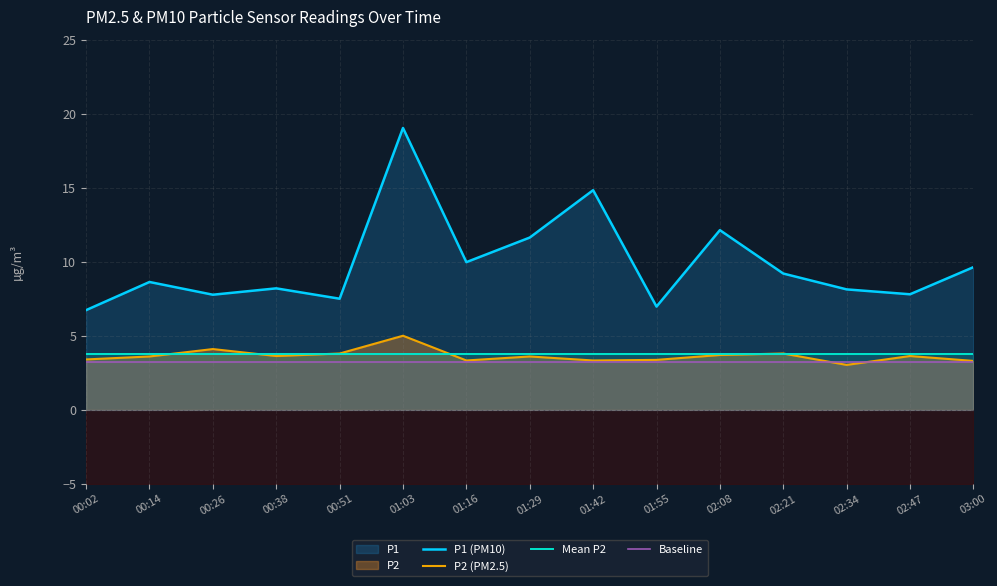

Reading right to left, what are all the values shown in this chart?

P1 (PM10): 03:00=9.6	02:47=7.8	02:34=8.1	02:21=9.2	02:08=12.1	01:55=7.0	01:42=14.8	01:29=11.6	01:16=10.0	01:03=19.0	00:51=7.5	00:38=8.2	00:26=7.8	00:14=8.6	00:02=6.7
P2 (PM2.5): 03:00=3.3	02:47=3.6	02:34=3.0	02:21=3.8	02:08=3.7	01:55=3.4	01:42=3.3	01:29=3.6	01:16=3.3	01:03=5.0	00:51=3.8	00:38=3.6	00:26=4.1	00:14=3.6	00:02=3.4
Mean P2: 03:00=3.8	02:47=3.8	02:34=3.8	02:21=3.8	02:08=3.8	01:55=3.8	01:42=3.8	01:29=3.8	01:16=3.8	01:03=3.8	00:51=3.8	00:38=3.8	00:26=3.8	00:14=3.8	00:02=3.8
Baseline: 03:00=3.2	02:47=3.2	02:34=3.2	02:21=3.2	02:08=3.2	01:55=3.2	01:42=3.2	01:29=3.2	01:16=3.2	01:03=3.2	00:51=3.2	00:38=3.2	00:26=3.2	00:14=3.2	00:02=3.2